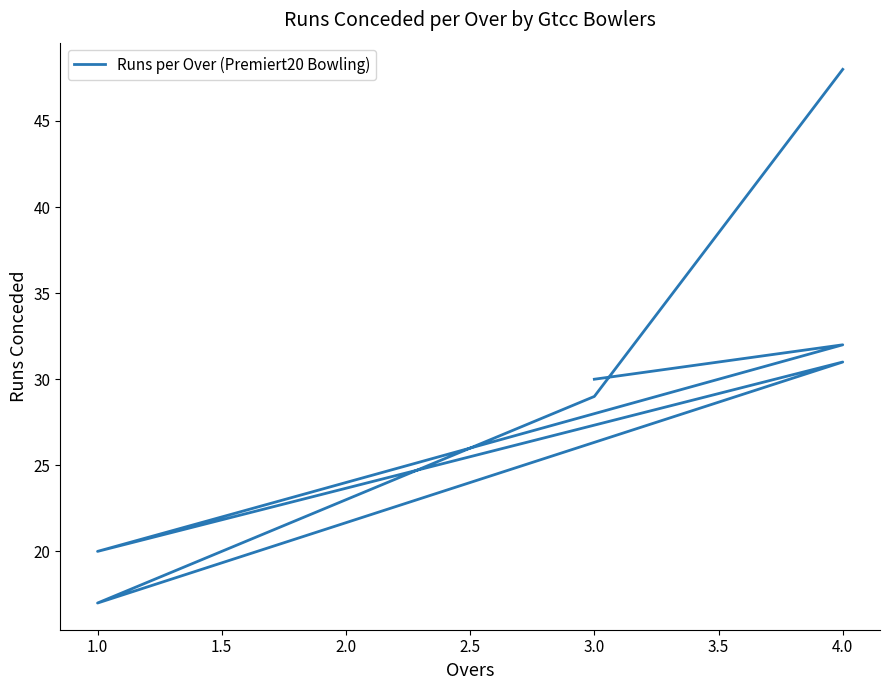

What is the difference between the second highest and minimum values?

15